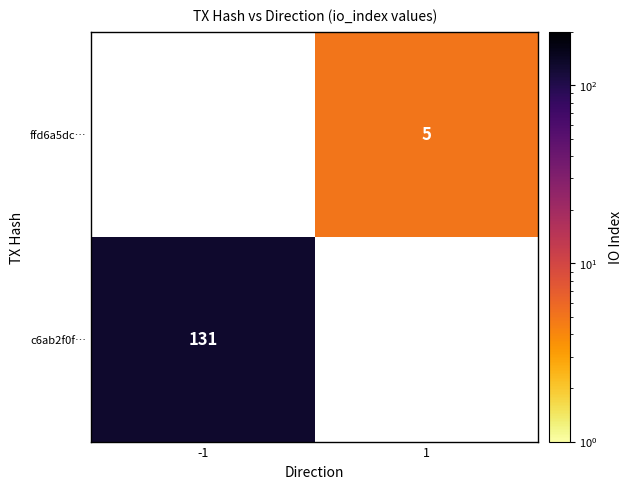

What is the smallest value displayed?

5.0